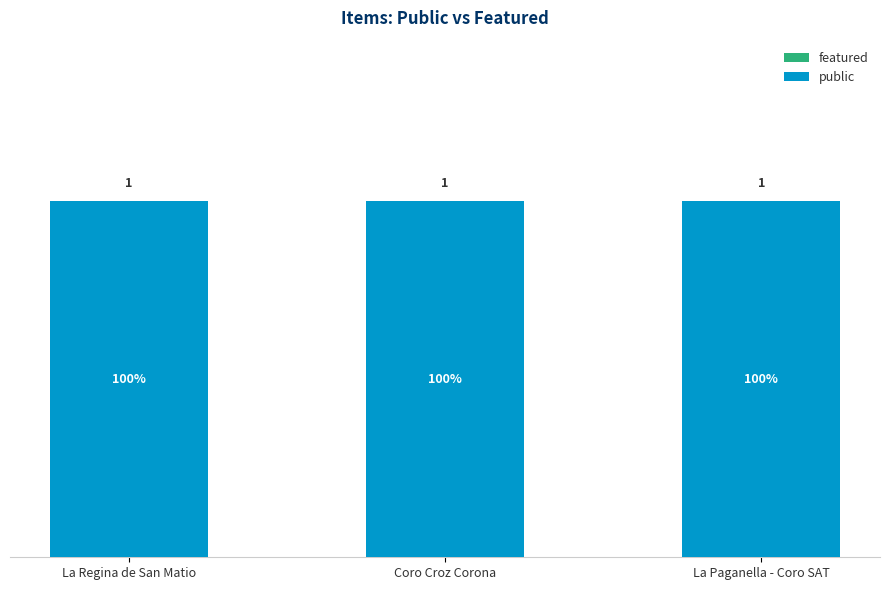

Reading left to right, transcribe all the data shown in this chart.

featured: La Regina de San Matio=0	Coro Croz Corona=0	La Paganella - Coro SAT=0
public: La Regina de San Matio=1	Coro Croz Corona=1	La Paganella - Coro SAT=1